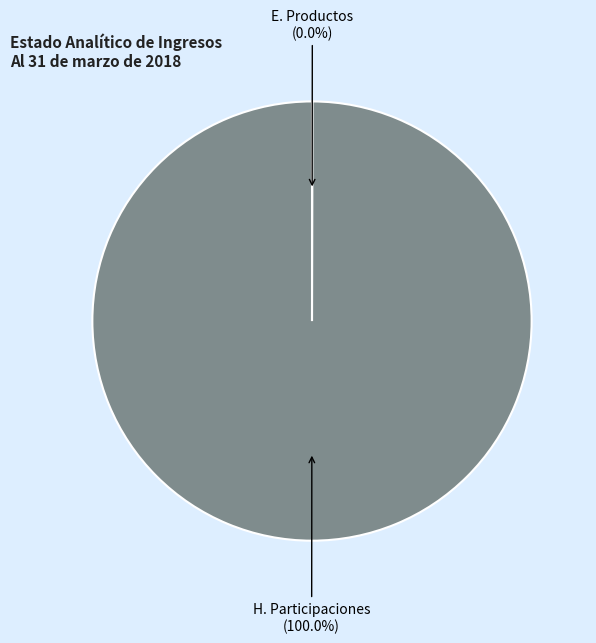

Is there a majority slice in this chart?

Yes